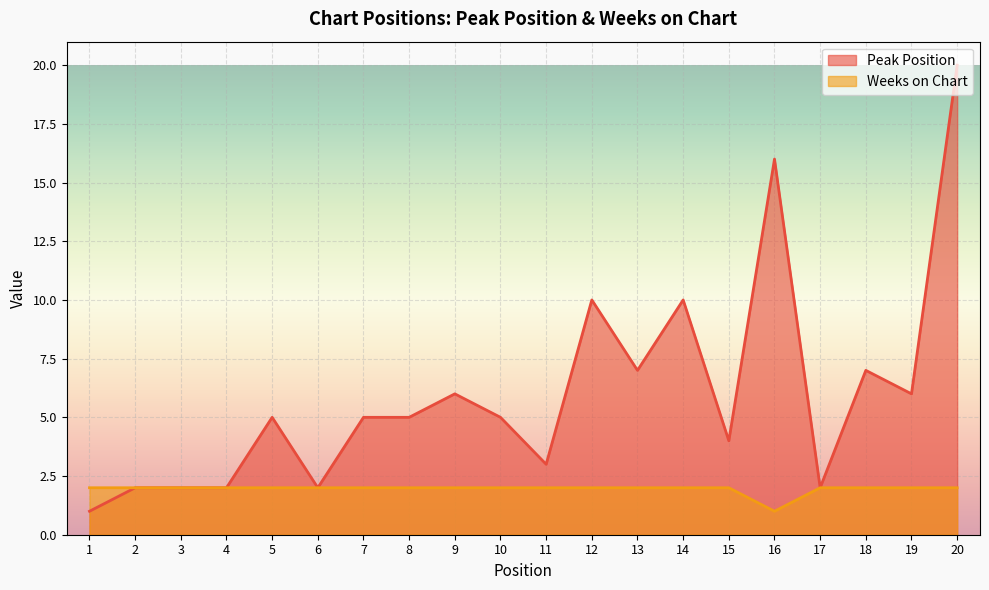

Read the Weeks on Chart value at 5.

2